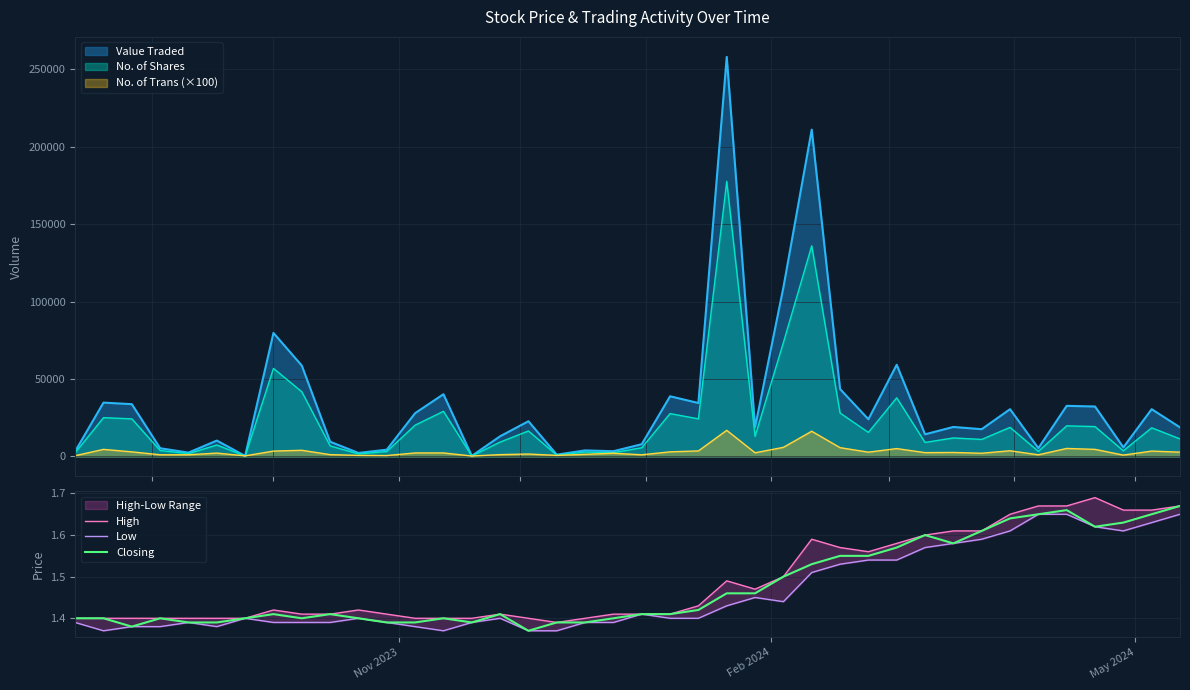

Reading right to left, extract all data points from this chart.

High: 1.7	1.7	1.7	1.7	1.7	1.7	1.6	1.6	1.6	1.6	1.6	1.6	1.6	1.6	1.5	1.5	1.5	1.4	1.4	1.4	1.4	1.4	1.4	1.4	1.4	1.4	1.4	1.4	1.4	1.4	1.4	1.4	1.4	1.4	1.4	1.4	1.4	1.4	1.4	1.4
Low: 1.6	1.6	1.6	1.6	1.6	1.6	1.6	1.6	1.6	1.6	1.5	1.5	1.5	1.5	1.4	1.4	1.4	1.4	1.4	1.4	1.4	1.4	1.4	1.4	1.4	1.4	1.4	1.4	1.4	1.4	1.4	1.4	1.4	1.4	1.4	1.4	1.4	1.4	1.4	1.4
Closing: 1.7	1.6	1.6	1.6	1.7	1.6	1.6	1.6	1.6	1.6	1.6	1.6	1.6	1.5	1.5	1.5	1.5	1.4	1.4	1.4	1.4	1.4	1.4	1.4	1.4	1.4	1.4	1.4	1.4	1.4	1.4	1.4	1.4	1.4	1.4	1.4	1.4	1.4	1.4	1.4